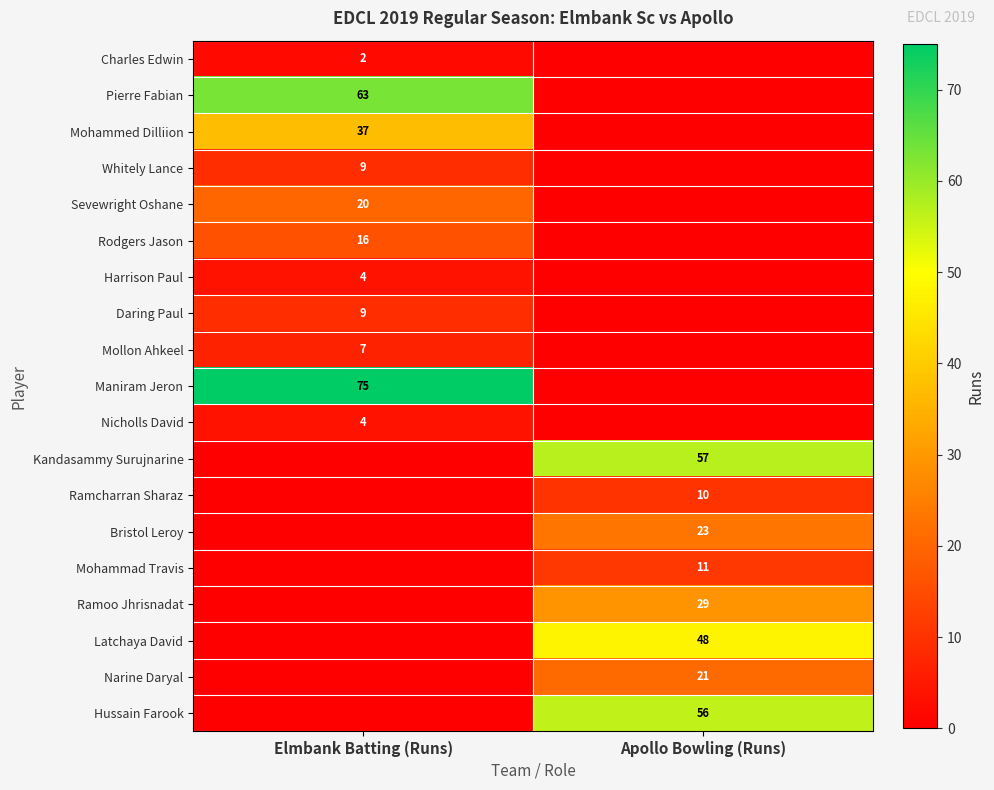

True or false: Pierre Fabian has a value of 63 at Elmbank Batting (Runs).

True